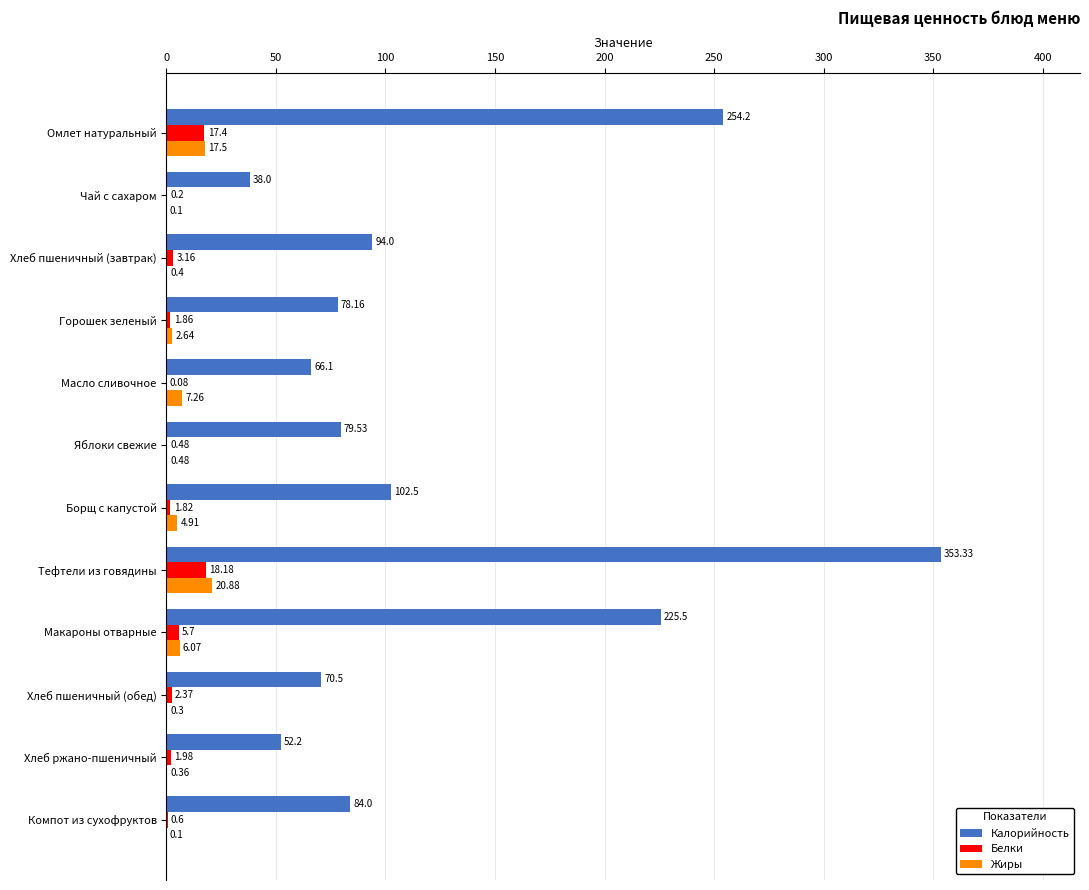

How many distinct data groups are displayed?

3